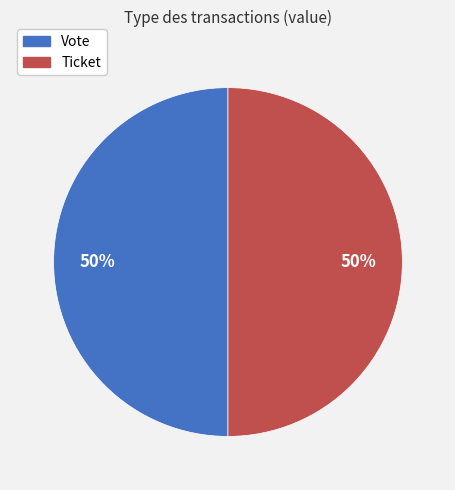

To the nearest percent, what is the average slice percentage?

50%